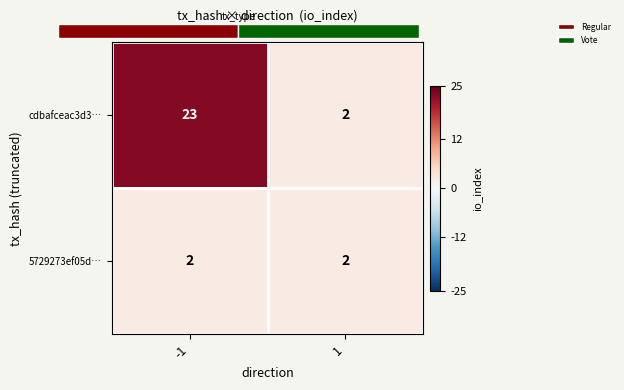

At which label does 5729273ef05d… reach its peak?

-1